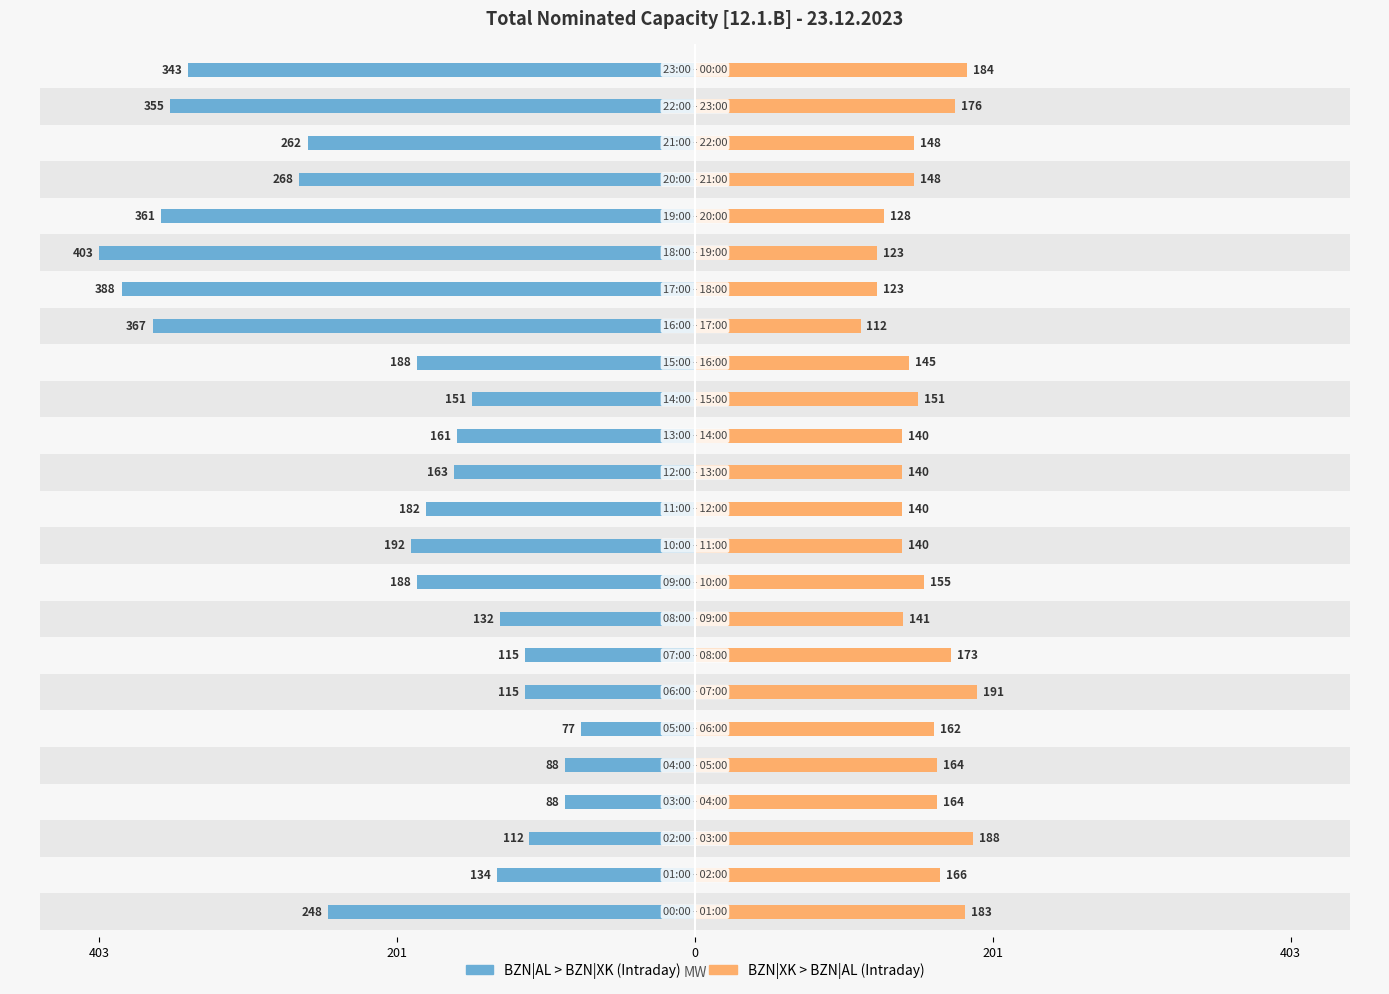

What is the value of the BZN|AL > BZN|XK (Intraday) bar at the 12th from the left?

182